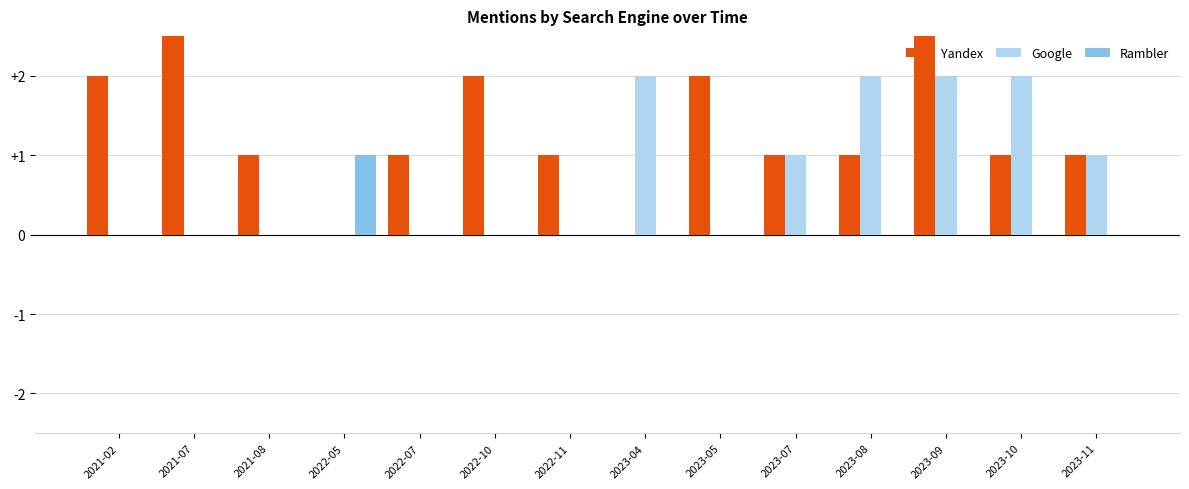

Is it true that Google equals 0 at 2022-11?

True